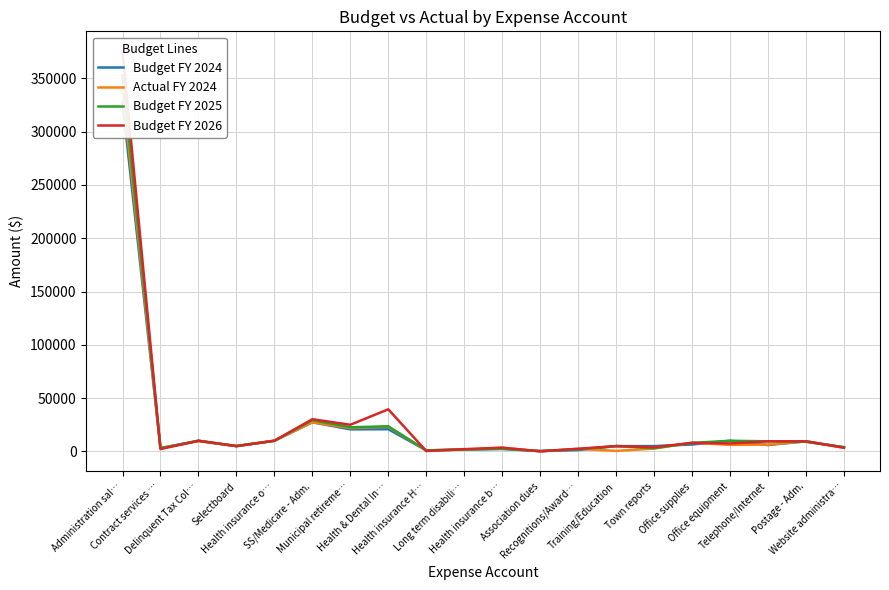

At which label does Budget FY 2026 reach its peak?

Administration sal…